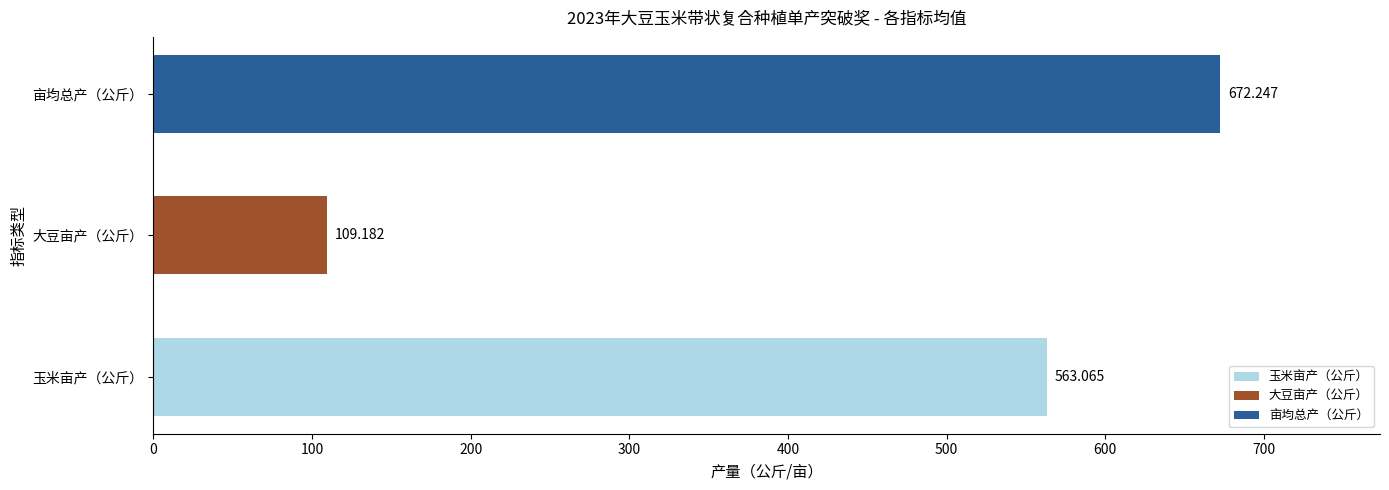

Rank the categories by value from highest to lowest.

亩均总产（公斤）, 玉米亩产（公斤）, 大豆亩产（公斤）